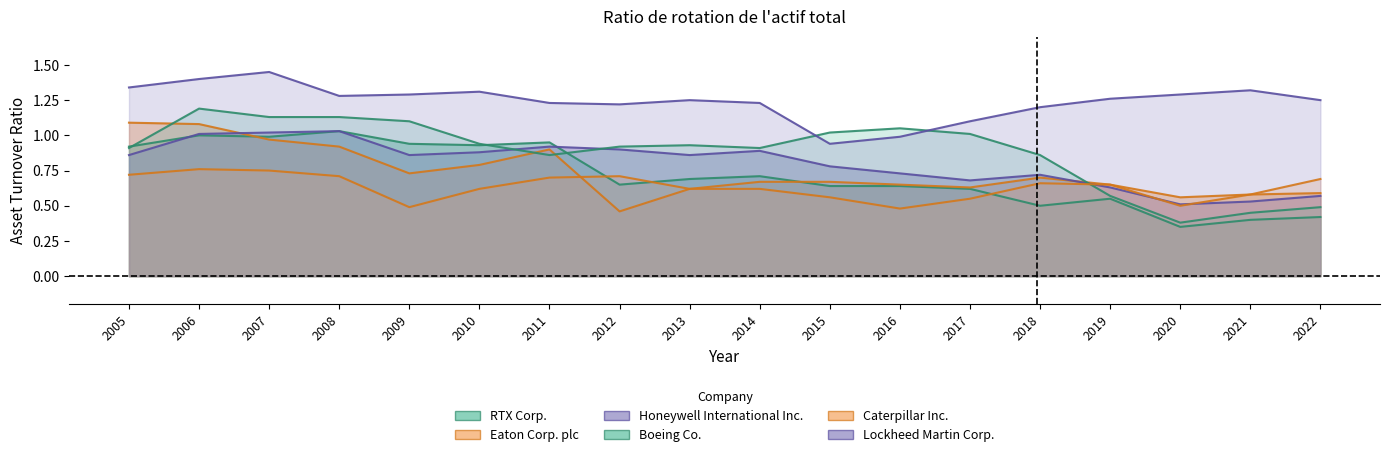

What is the approximate value of Caterpillar Inc. at 2021?

0.6